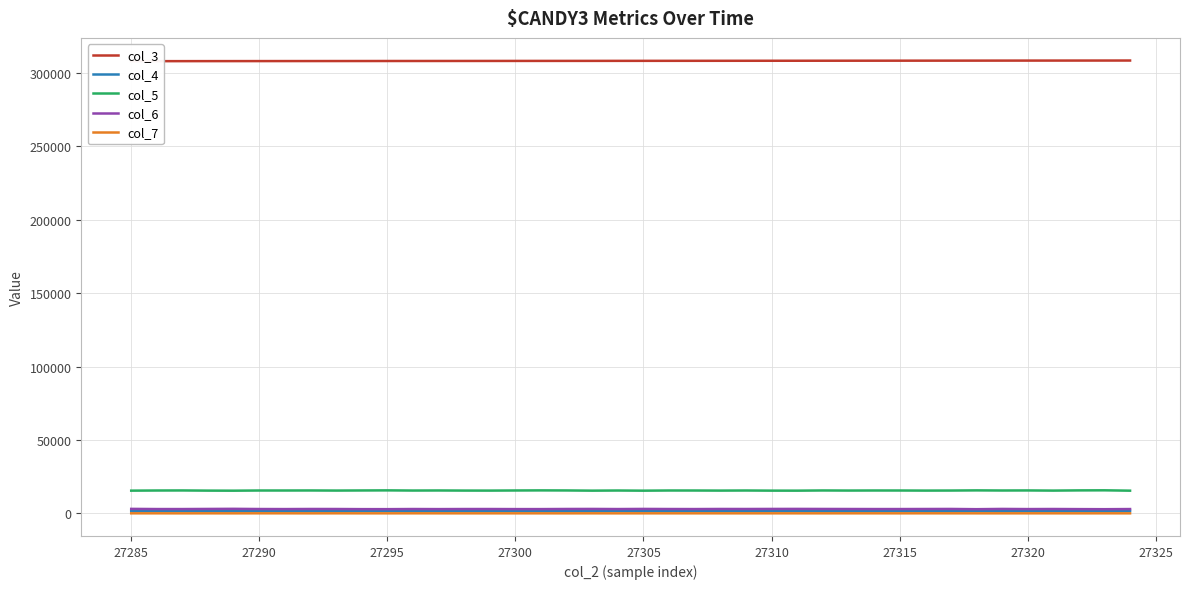

What is the lowest value of the col_3 series?

307850